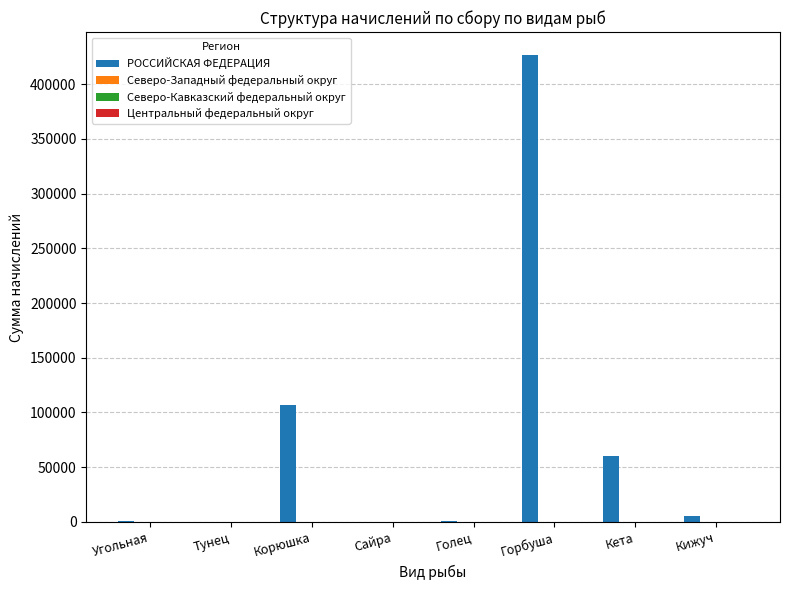

Where is РОССИЙСКАЯ ФЕДЕРАЦИЯ nearest to the value 213254?

Корюшка